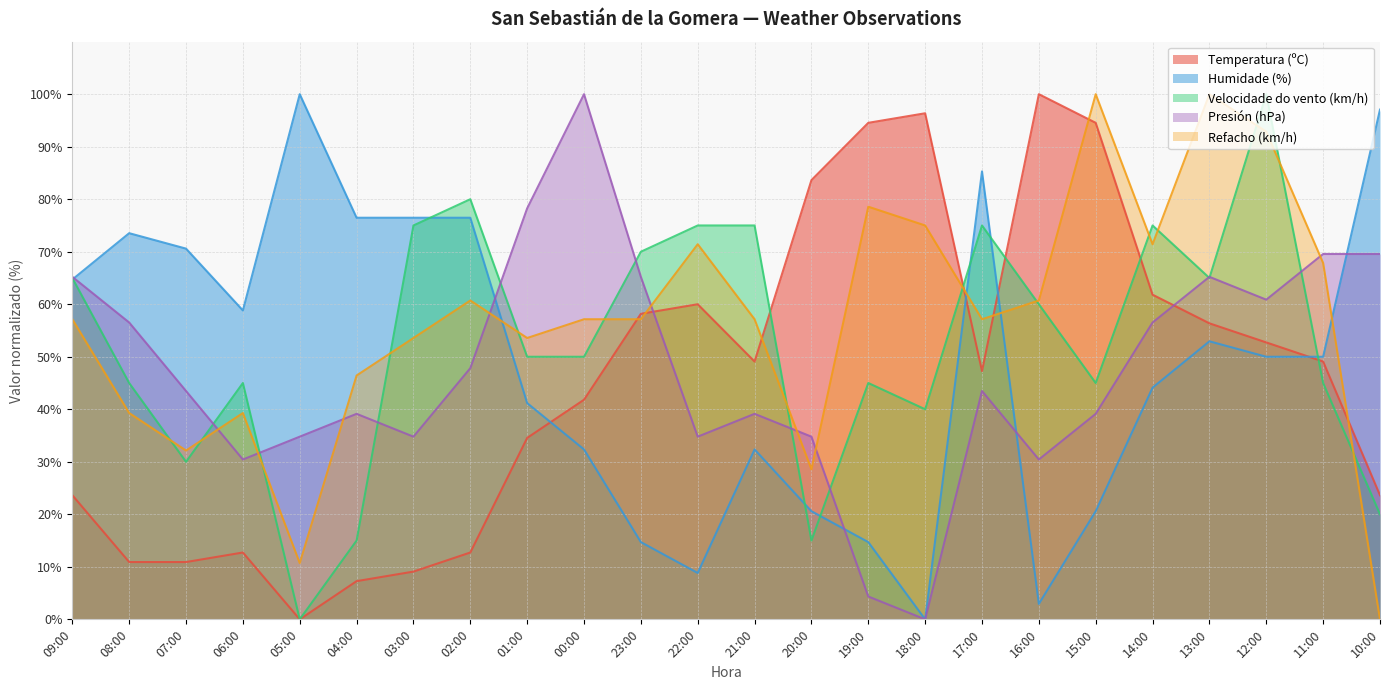

Which label corresponds to the largest value in the chart?

16:00